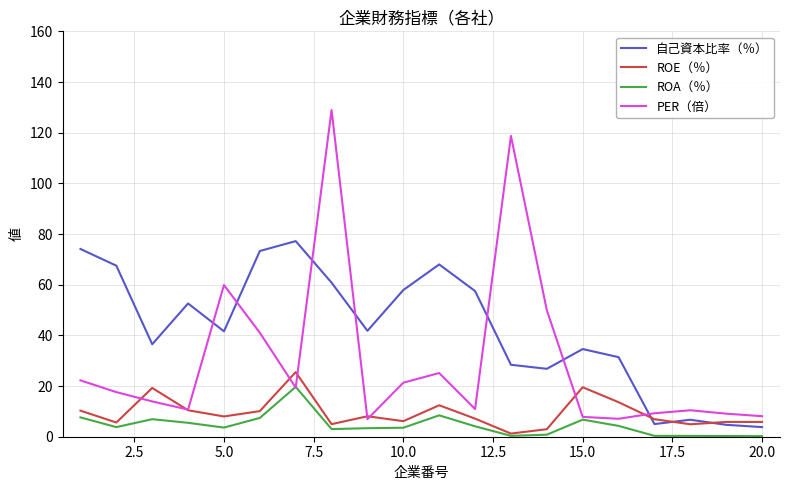

How many lines are shown in the chart?

4